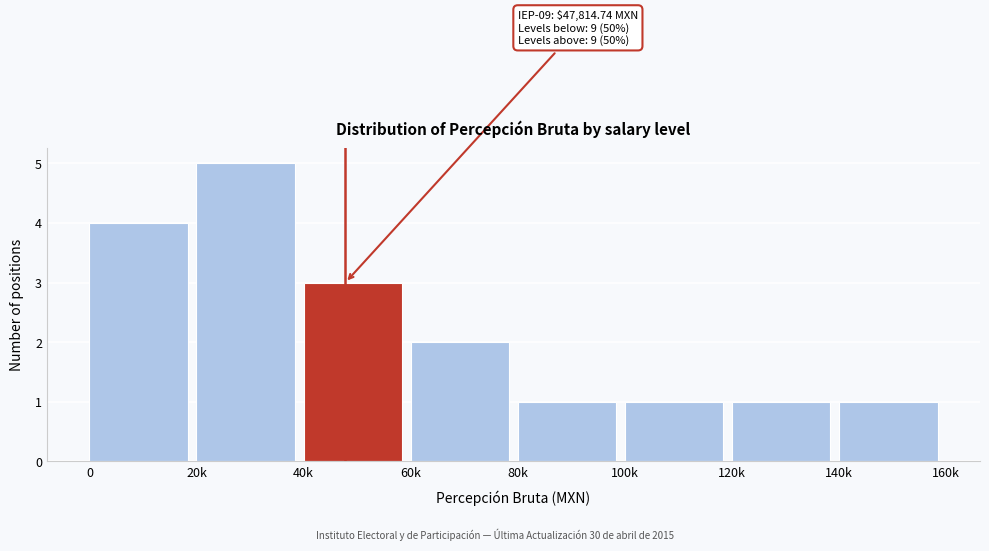

Reading left to right, what are all the values shown in this chart?

4	5	3	2	1	1	1	1